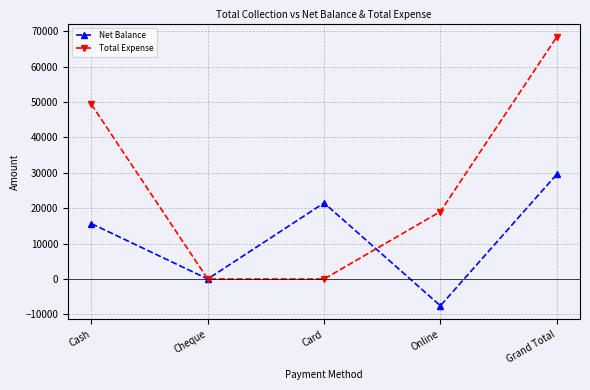

Is the value of Total Expense at Grand Total greater than the value of Net Balance at Online?

Yes